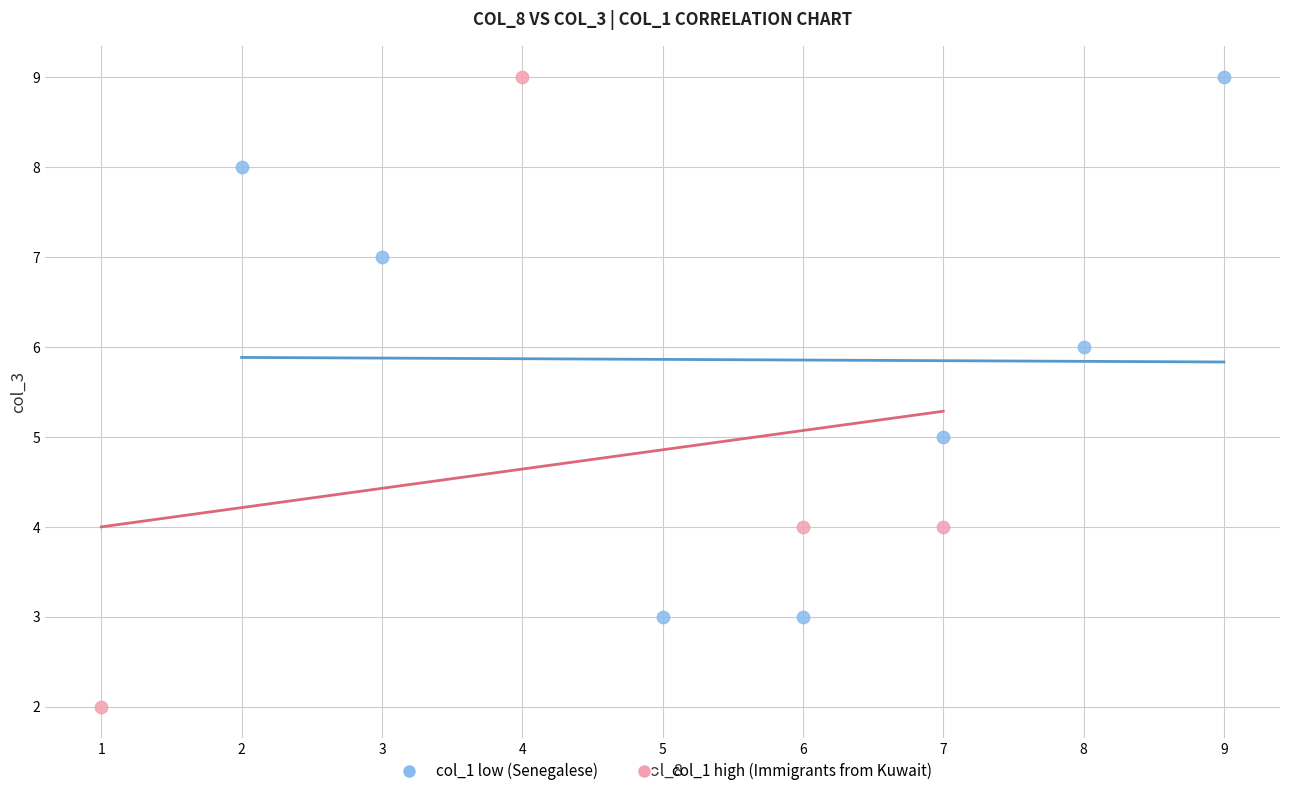

Which series reaches the minimum Y coordinate?

col_1 high (Immigrants from Kuwait)